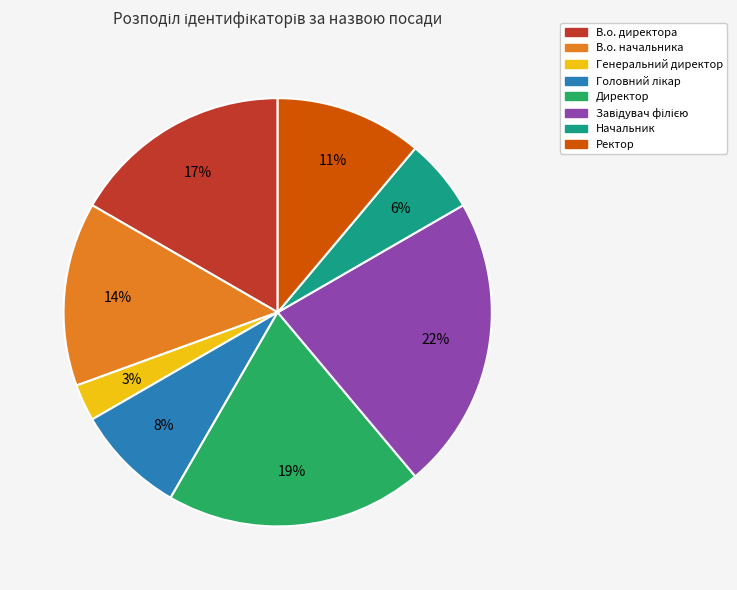

The Генеральний директор slice represents 3% of the pie. True or false?

True